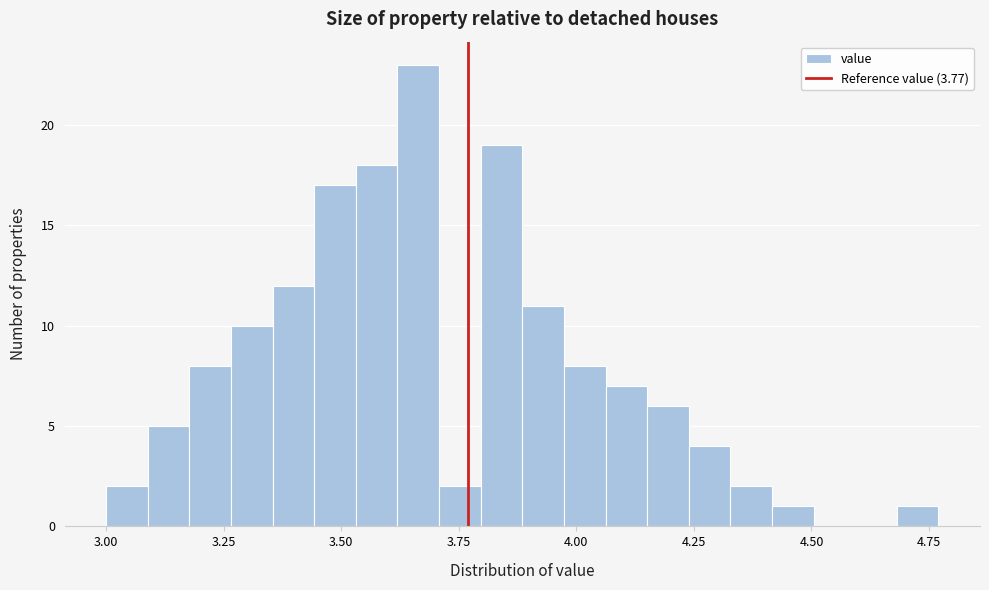

Around what value on the x-axis is the tallest bar? Give the approximate position of its centre, as read against the axis.

3.65